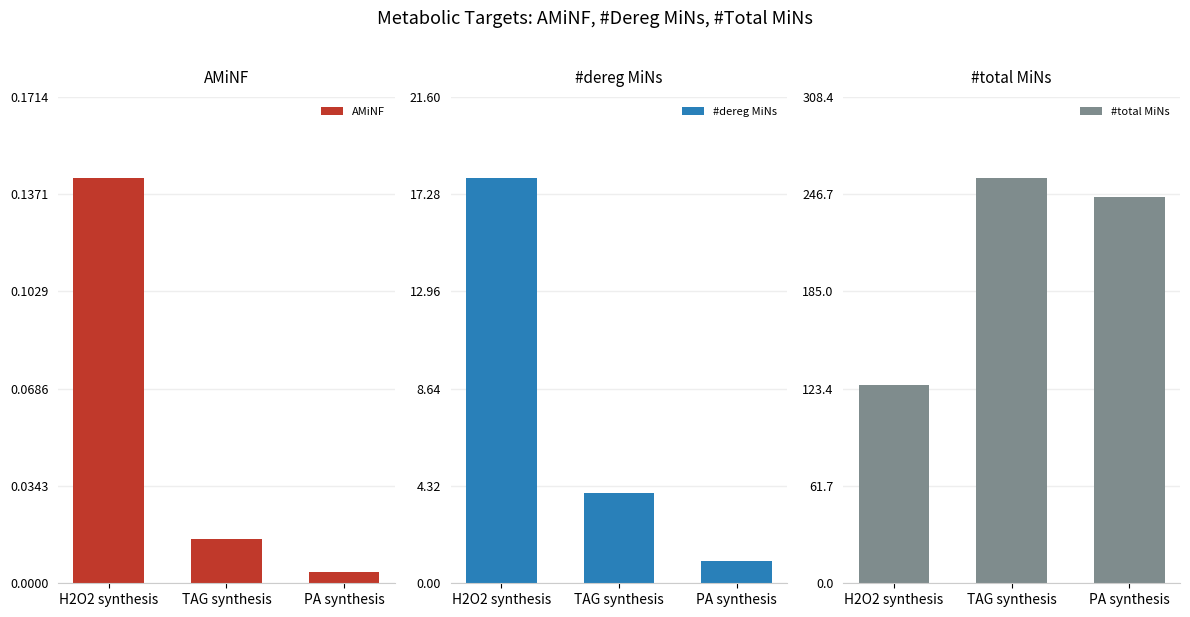

What is the maximum value for AMiNF?

0.1